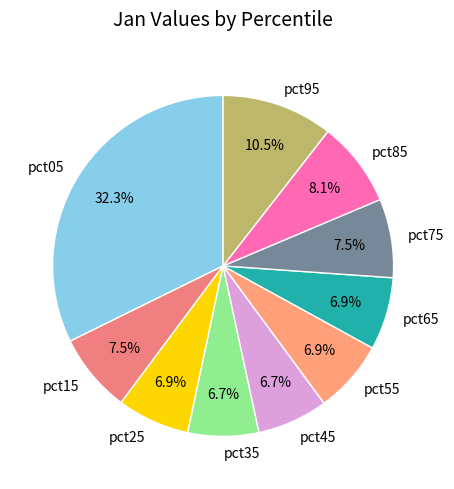

What percentage is NOT represented by pct25?

93.1%